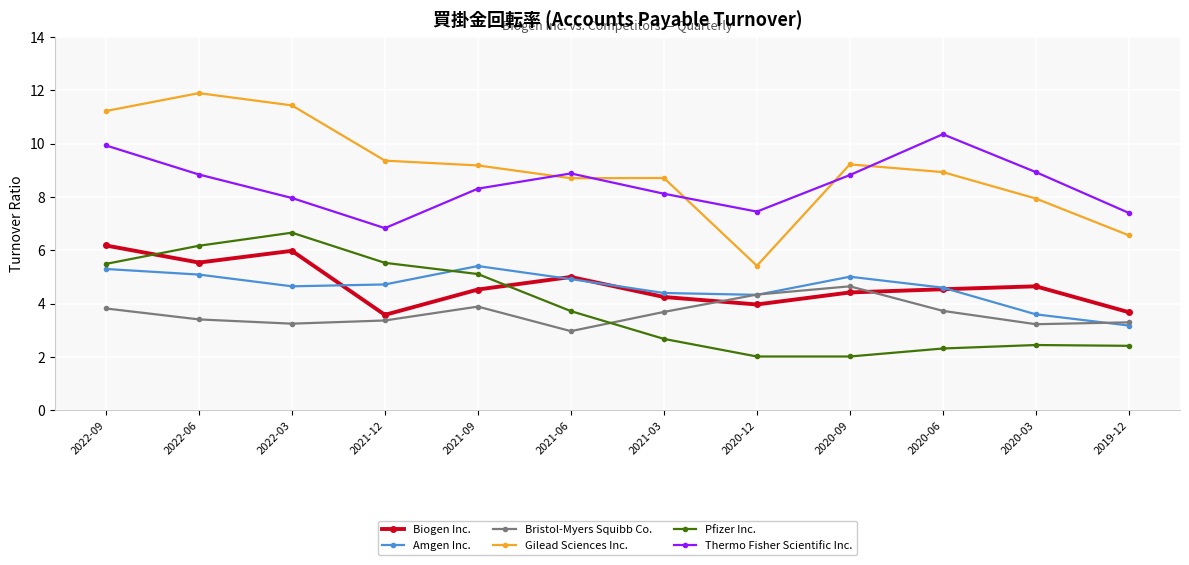

What is the label of the 2nd point from the right?

2020-03